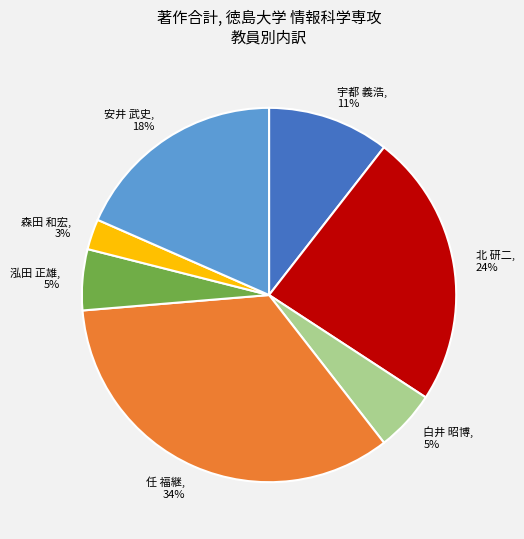

To the nearest percent, what is the average slice percentage?

14%